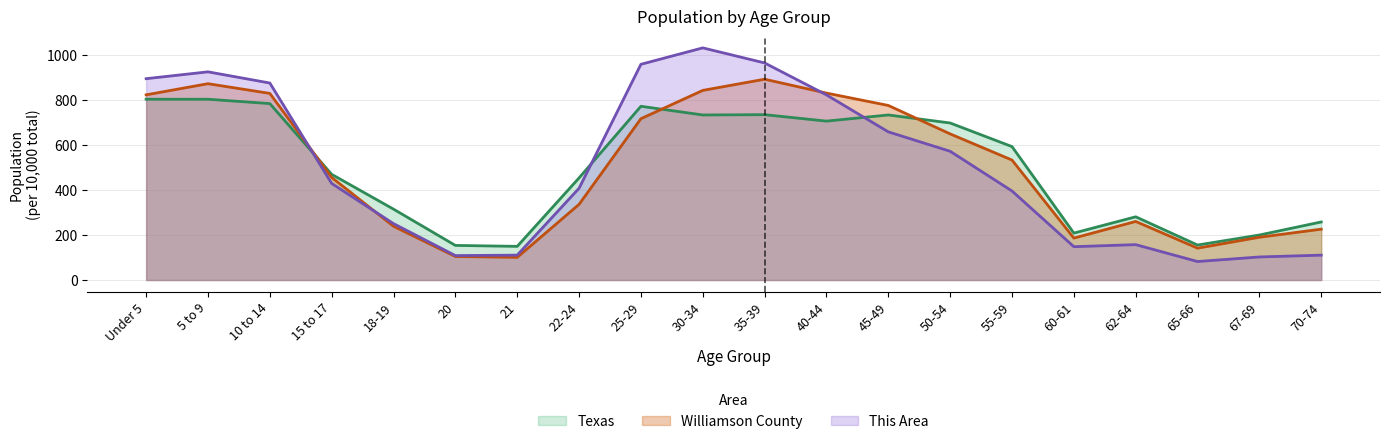

What value does the Williamson County series have at 35-39?

891.8